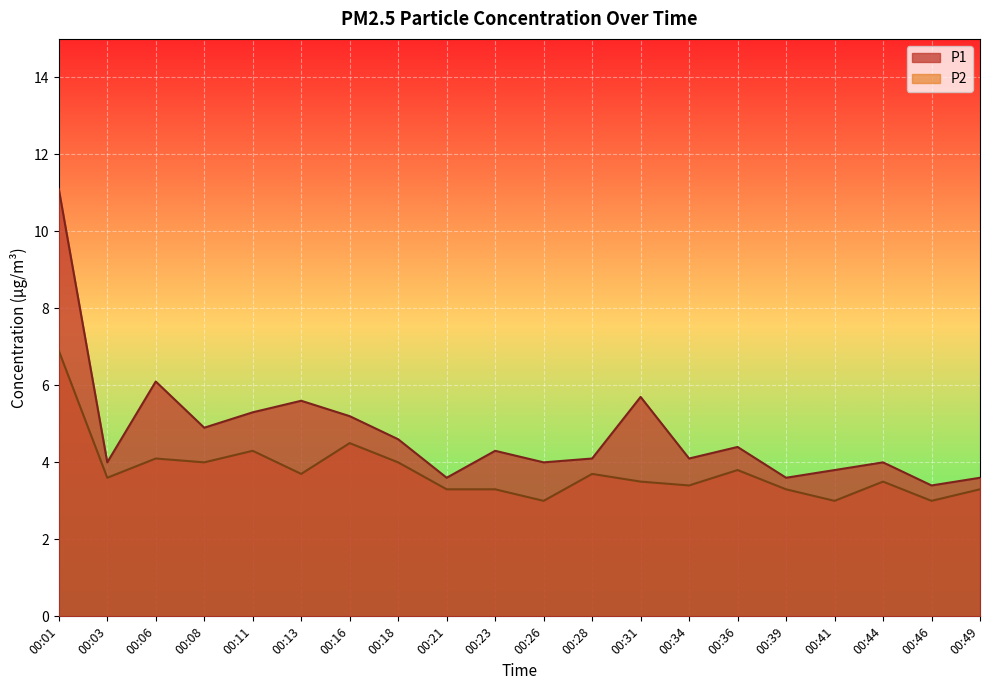

Reading right to left, what are all the values shown in this chart?

P1: 00:49=3.6	00:46=3.4	00:44=4.0	00:41=3.8	00:39=3.6	00:36=4.4	00:34=4.1	00:31=5.7	00:28=4.1	00:26=4.0	00:23=4.3	00:21=3.6	00:18=4.6	00:16=5.2	00:13=5.6	00:11=5.3	00:08=4.9	00:06=6.1	00:03=4.0	00:01=11.1
P2: 00:49=3.3	00:46=3.0	00:44=3.5	00:41=3.0	00:39=3.3	00:36=3.8	00:34=3.4	00:31=3.5	00:28=3.7	00:26=3.0	00:23=3.3	00:21=3.3	00:18=4.0	00:16=4.5	00:13=3.7	00:11=4.3	00:08=4.0	00:06=4.1	00:03=3.6	00:01=6.9